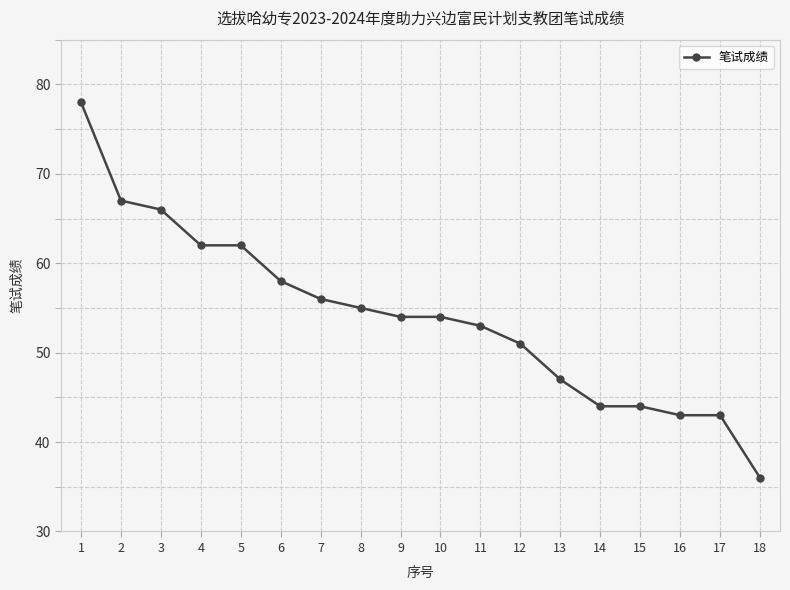

What is the value of the 2nd point from the left?

67